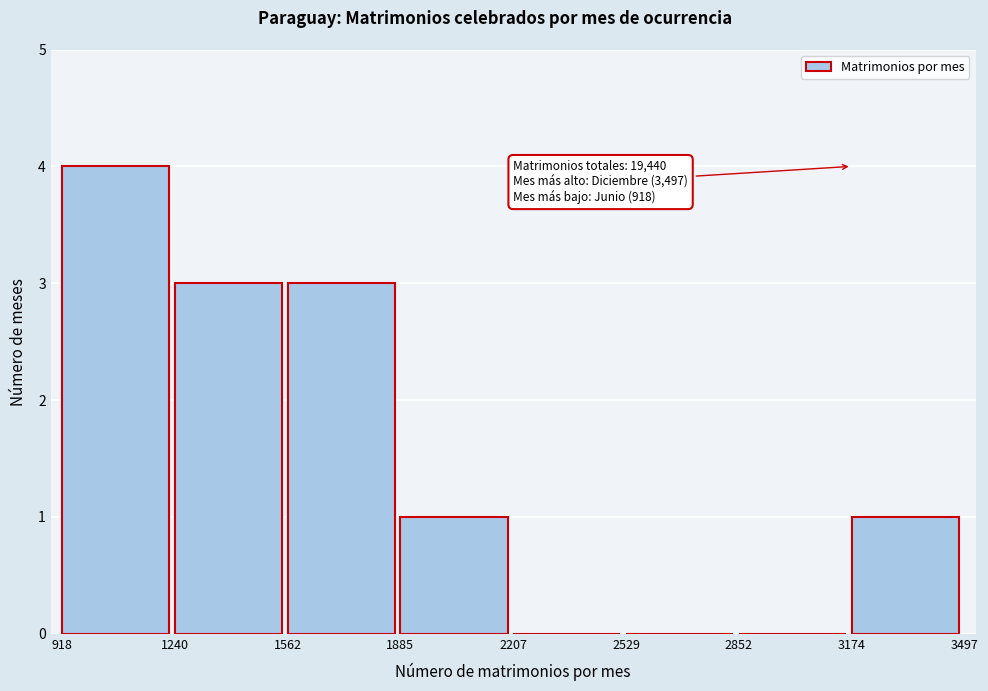

Over which range of the x-axis is the bar tallest?

918 to 1240